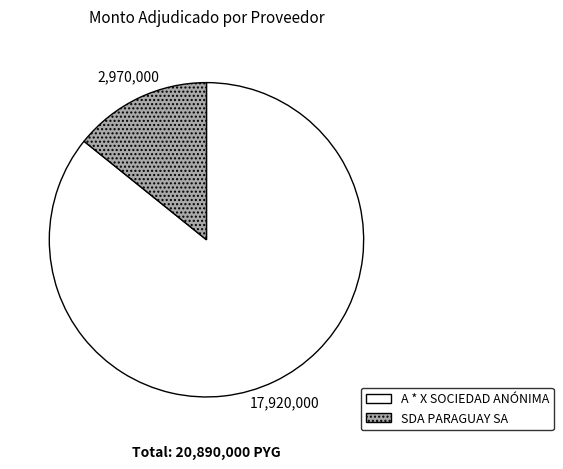

How many segments does this pie chart have?

2